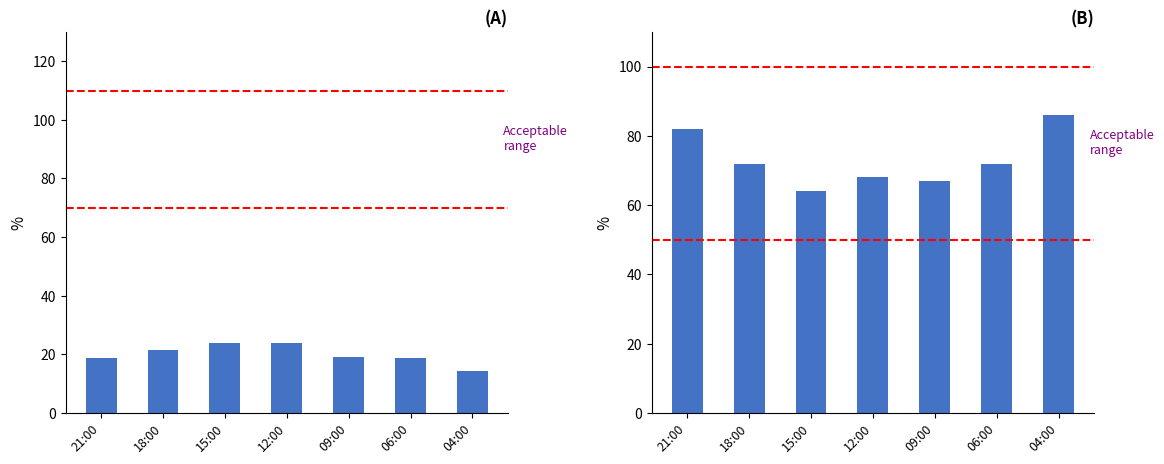

Which series has the largest total across all categories?

Humidity (%)